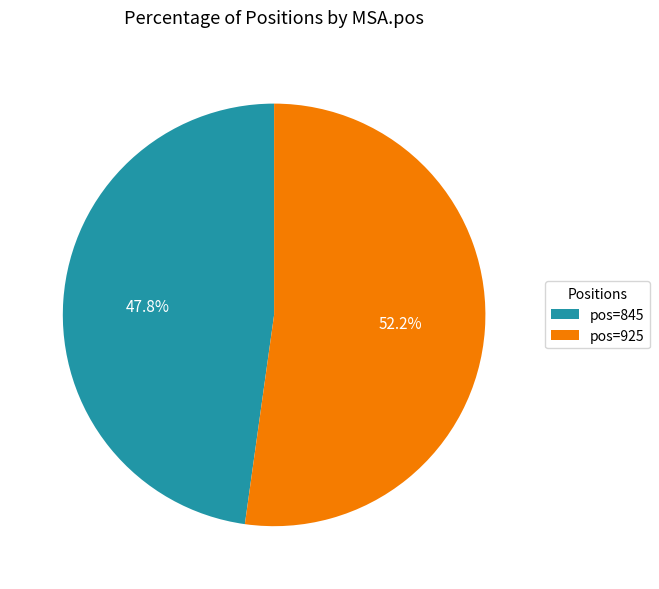

How many segments does this pie chart have?

2